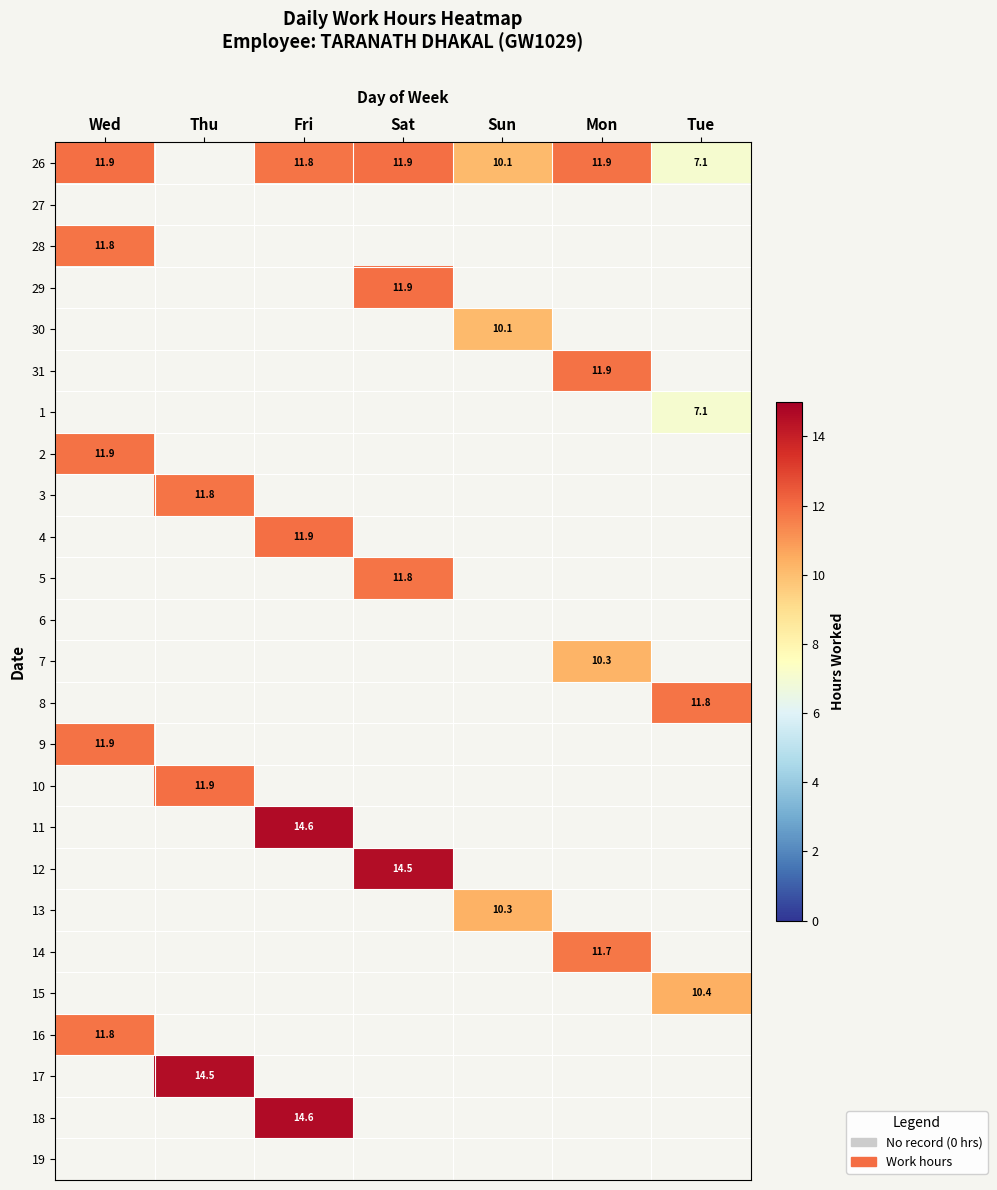

What is the sum of the 26 values at Fri and Wed?

23.7